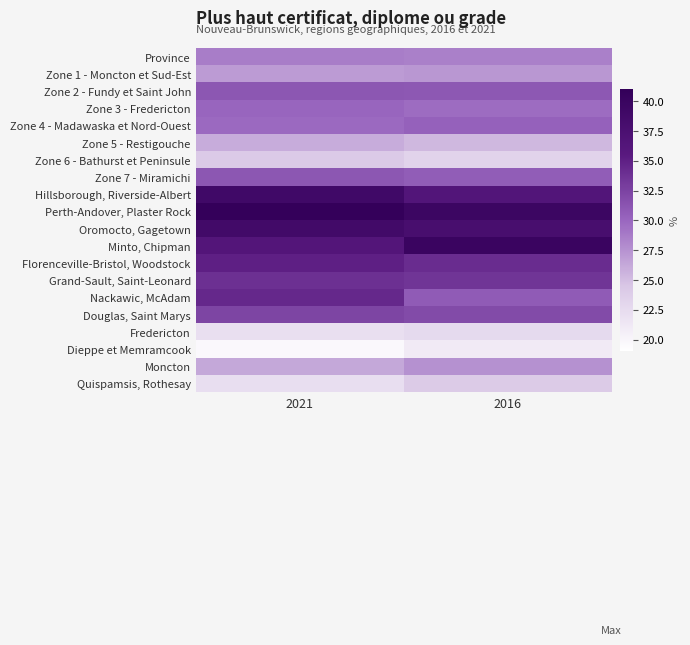

Which has a higher value, 2021 or 2016?

2021